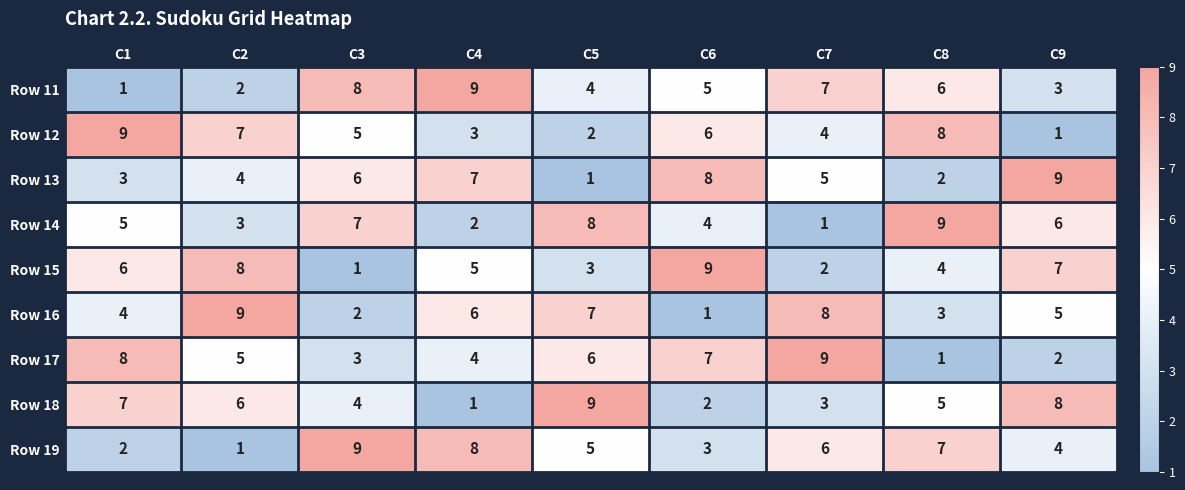

Count the Row 13 values in the range 3 to 7.

5